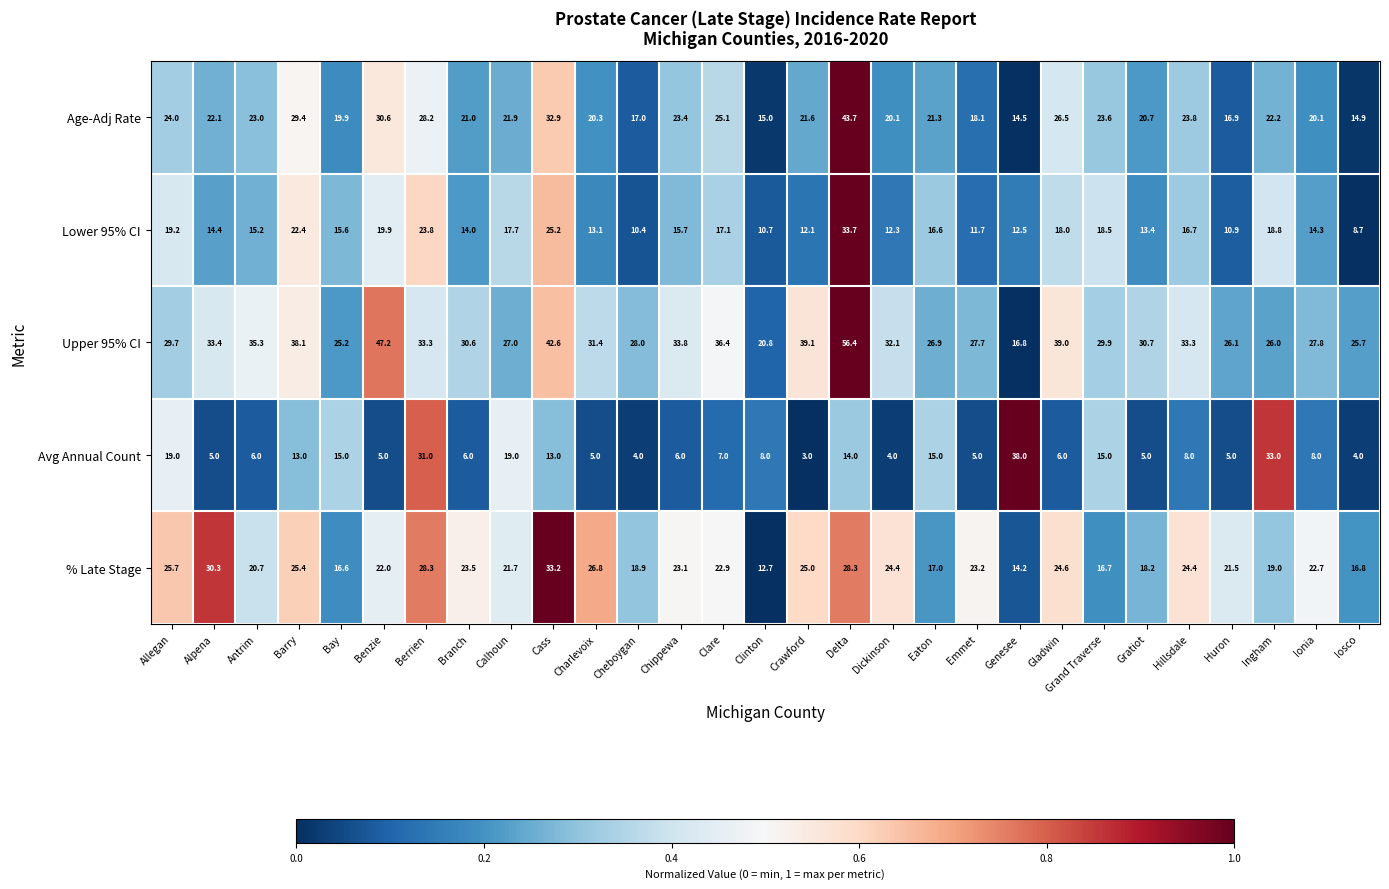

True or false: % Late Stage has a value of 16.7 at Grand Traverse.

True